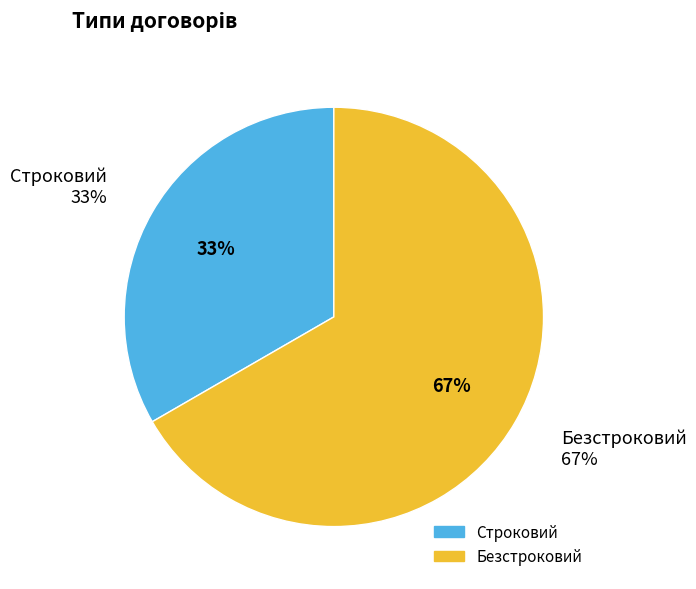

Which slice is the largest?

Безстроковий